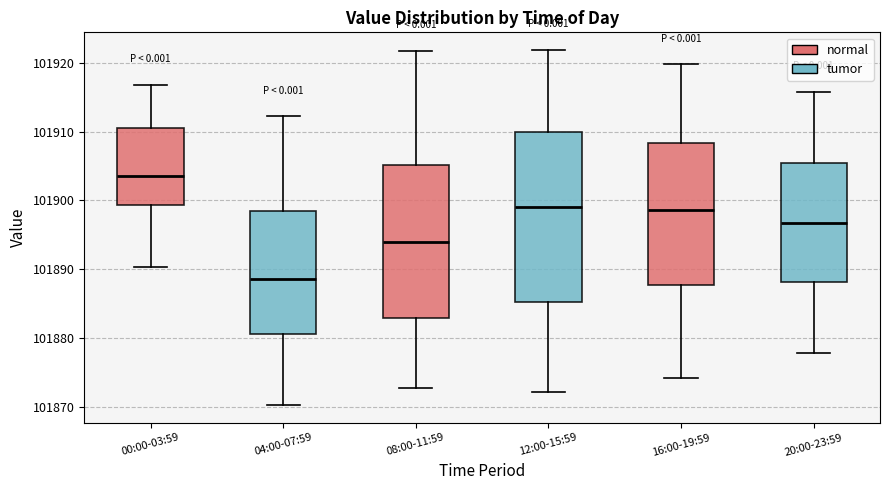

Reading left to right, transcribe this box plot: for each box, give where its median line is, the range the box spans, and where its two whiskers end, as read against the y-axis. The values are not printed on the chart, so give them approximately, as read against the axis.

00:00-03:59: median 101904, box 101899 to 101910, whiskers 101890 to 101917
04:00-07:59: median 101889, box 101881 to 101899, whiskers 101870 to 101912
08:00-11:59: median 101894, box 101883 to 101905, whiskers 101873 to 101922
12:00-15:59: median 101899, box 101885 to 101910, whiskers 101872 to 101922
16:00-19:59: median 101899, box 101888 to 101908, whiskers 101874 to 101920
20:00-23:59: median 101897, box 101888 to 101906, whiskers 101878 to 101916